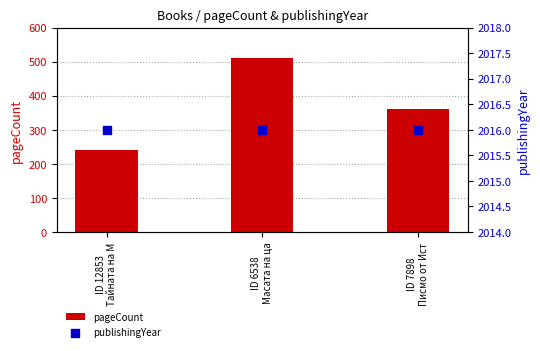

Which series has the largest total across all categories?

publishingYear